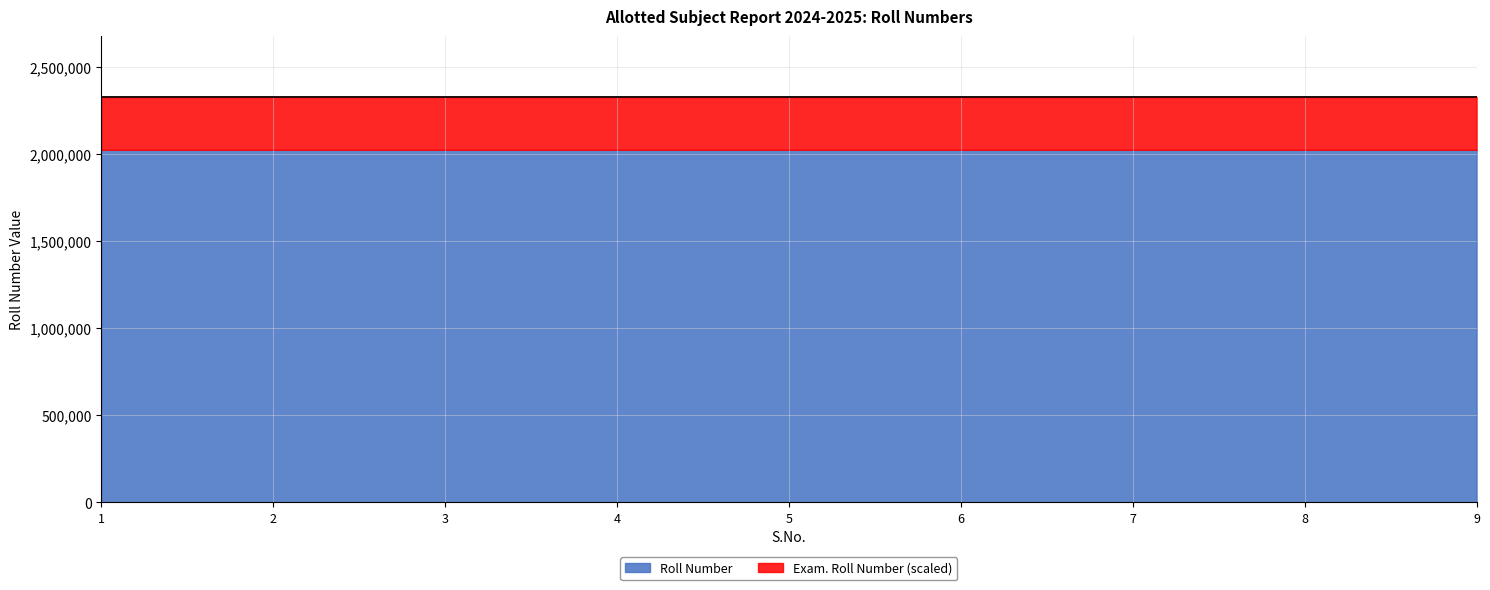

What is the greatest value displayed?

2327640.2